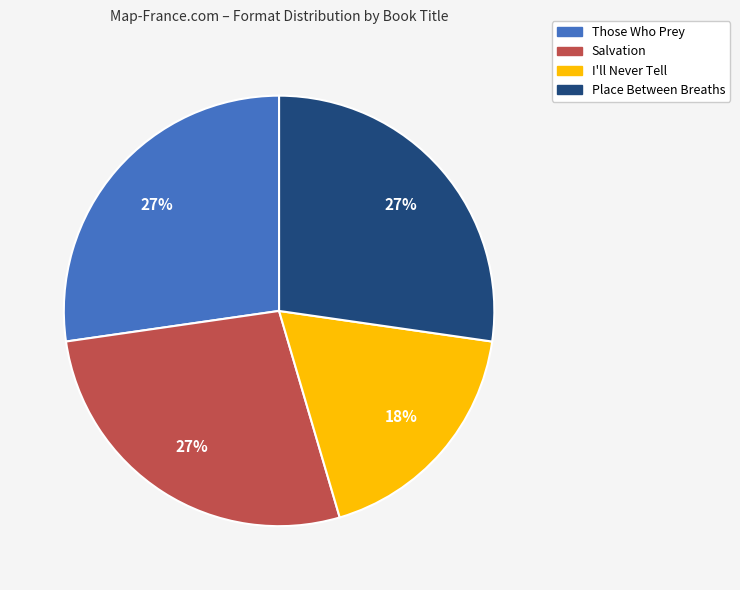

True or false: Place Between Breaths accounts for 27% of the total.

True